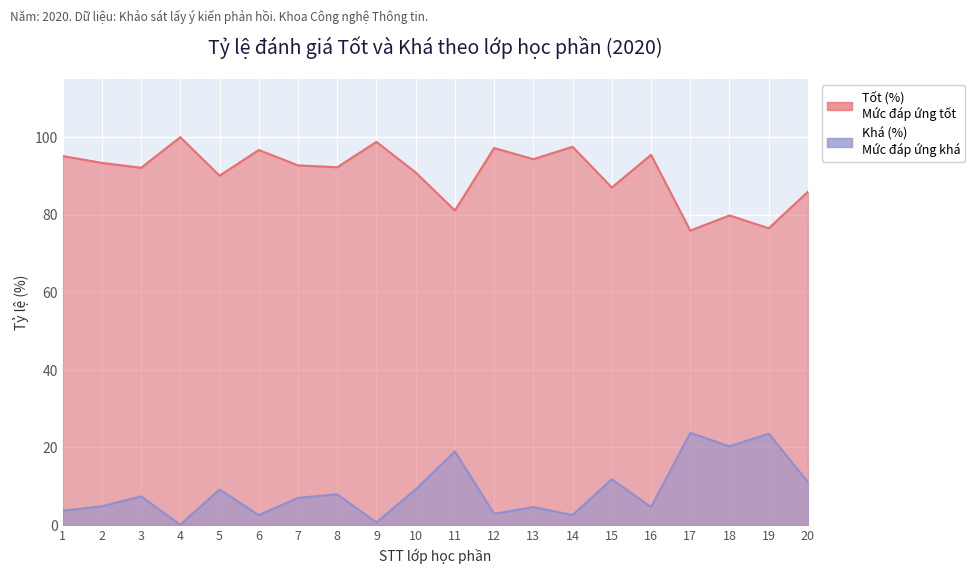

True or false: Tốt (%) and Khá (%) cross at least once.

False